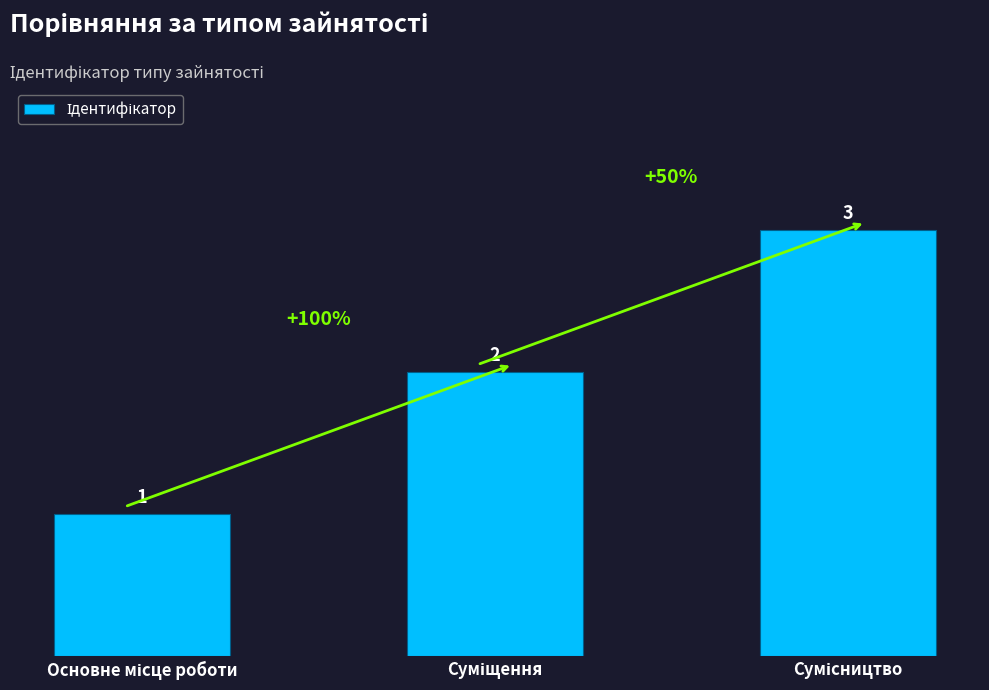

What is the smallest value displayed?

1